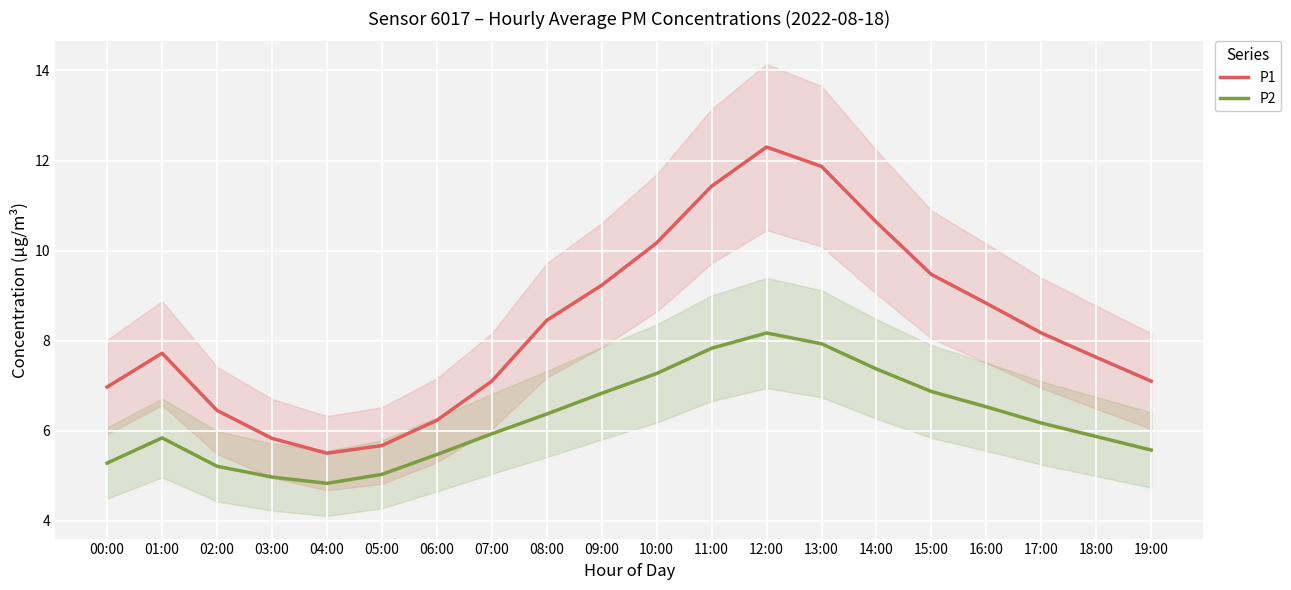

What is the value of the P2 point at the 4th from the left?

5.0